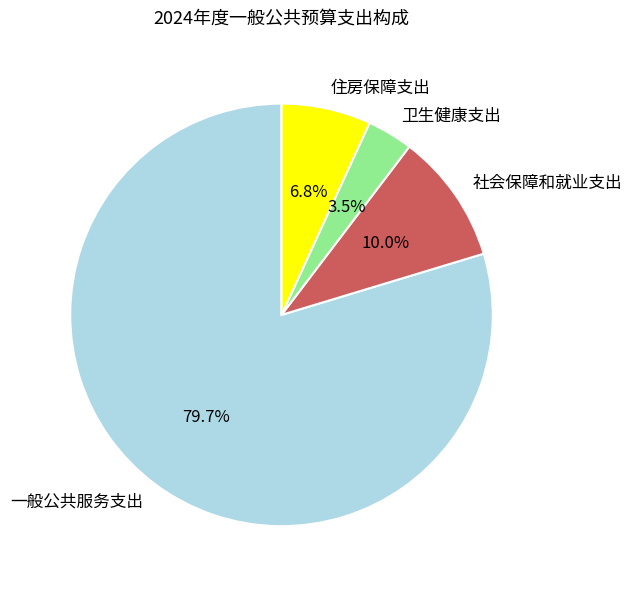

True or false: 一般公共服务支出 accounts for 86% of the total.

False